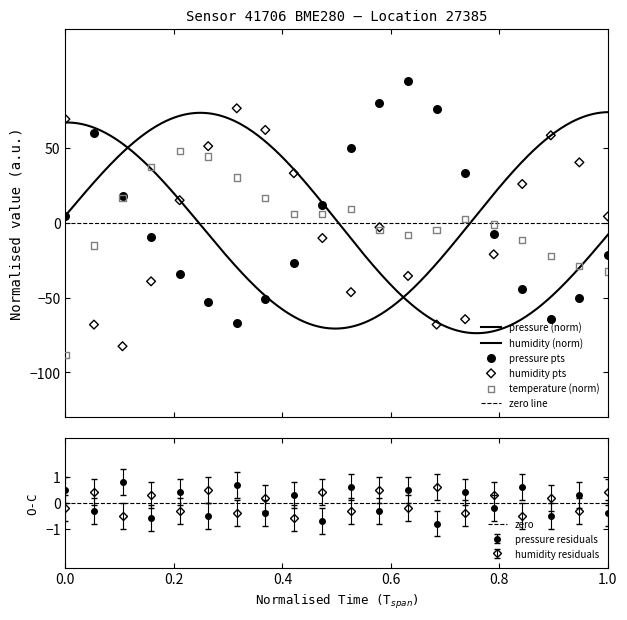

Which series contains the lowest Y value?

temperature